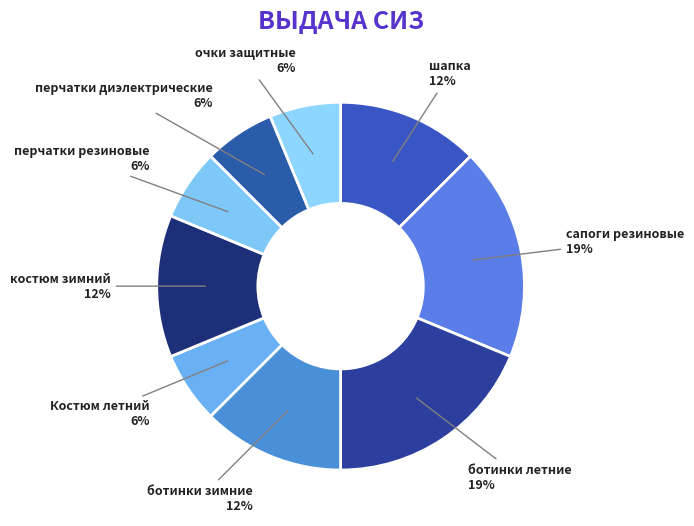

The очки защитные slice represents 6% of the pie. True or false?

True